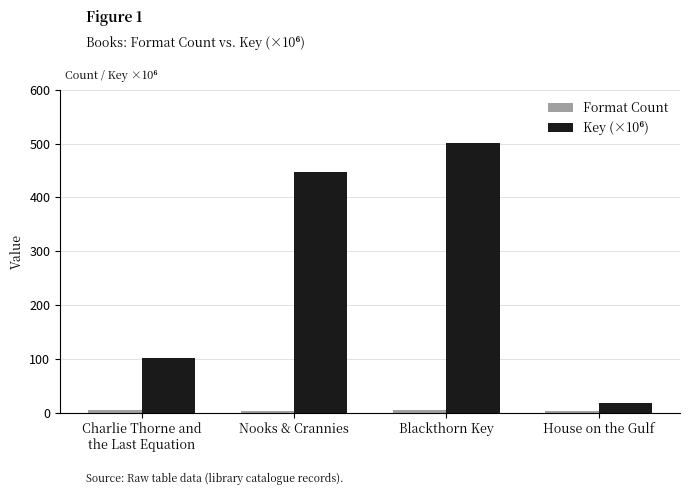

How many groups of bars are there?

4